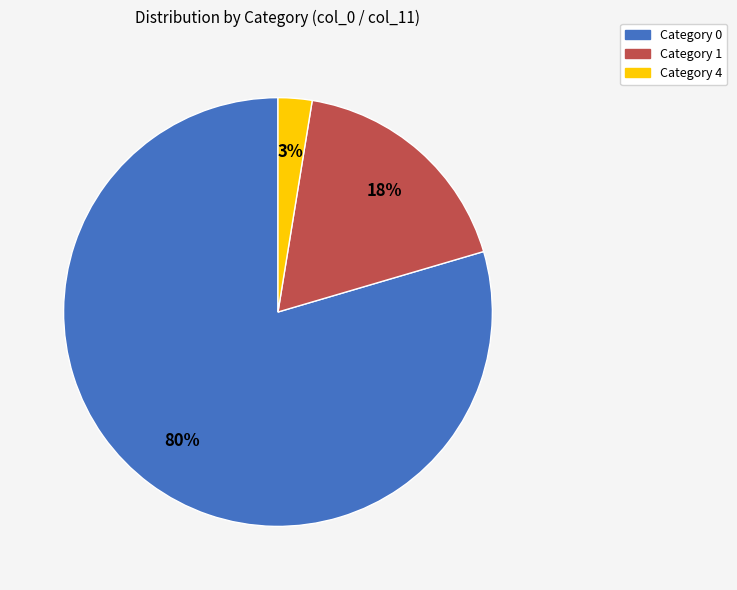

Does any single category account for the majority?

Yes